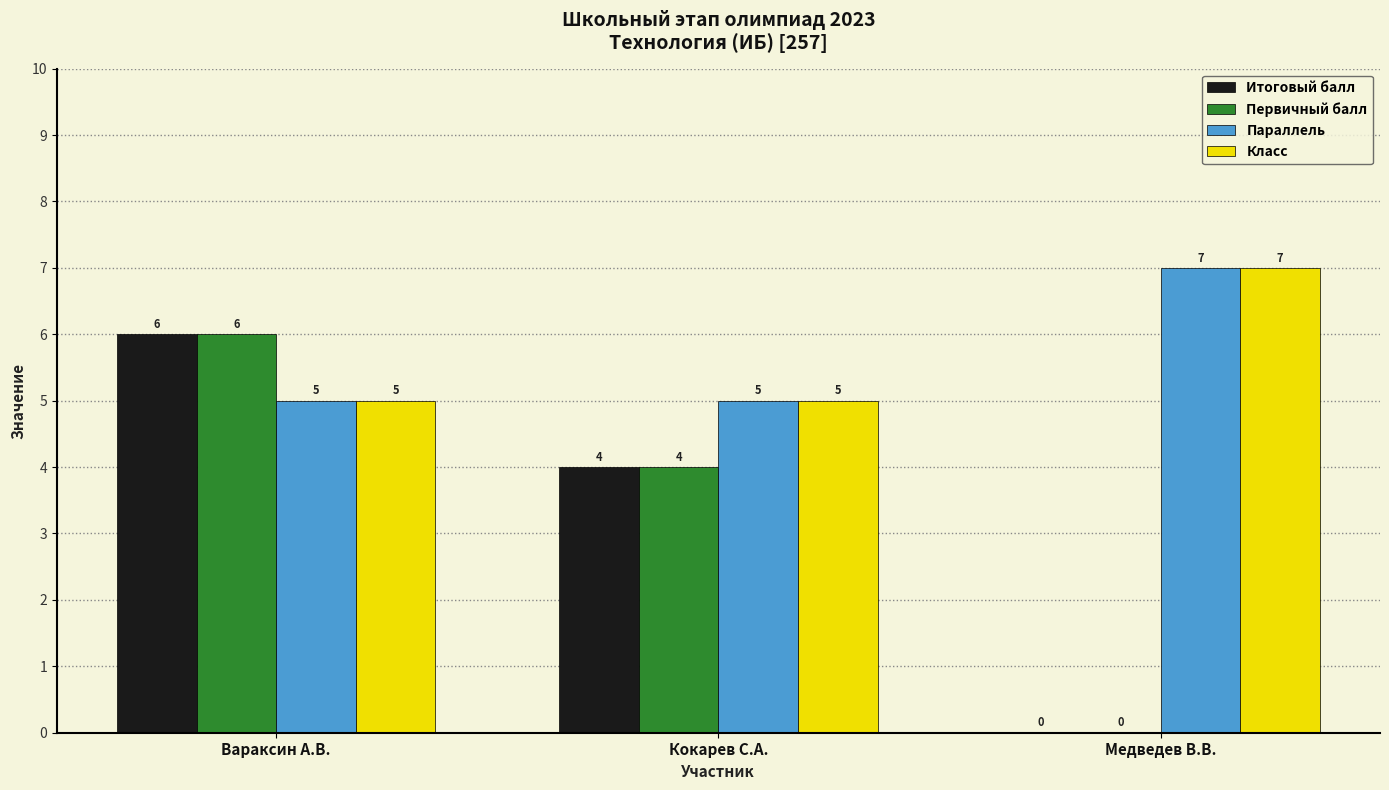

What value does the Класс series have at Вараксин А.В.?

5